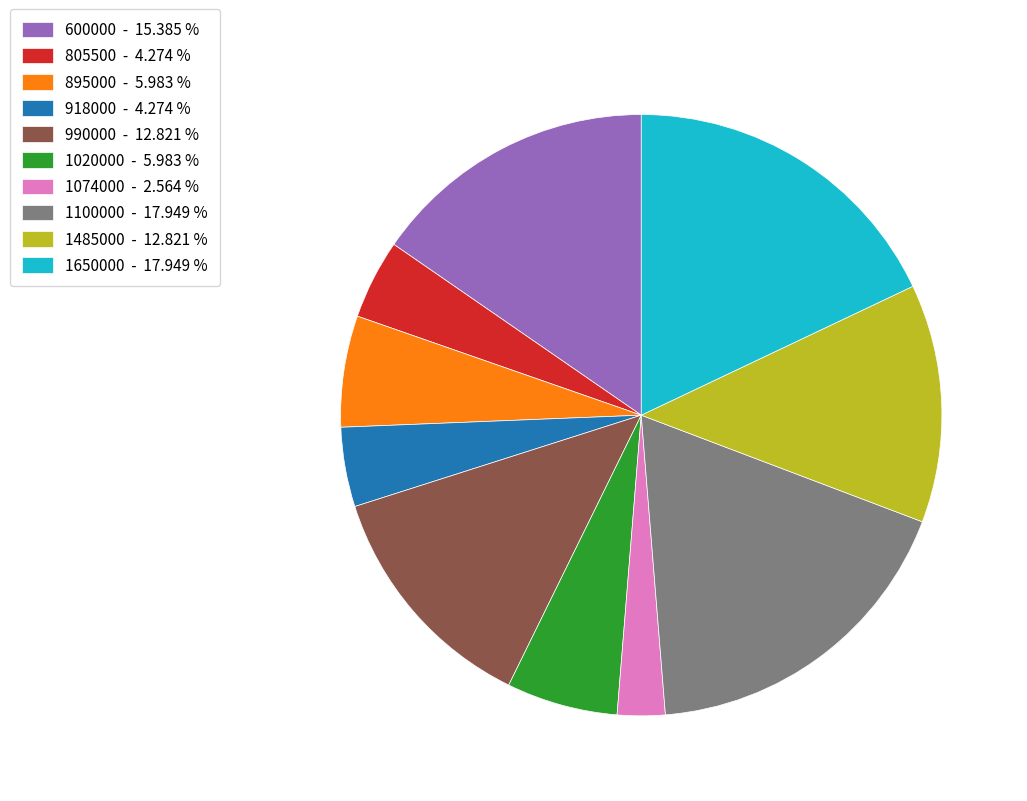

Combined, do 600000 - 15.385 % and 990000 - 12.821 % account for over 50%?

No